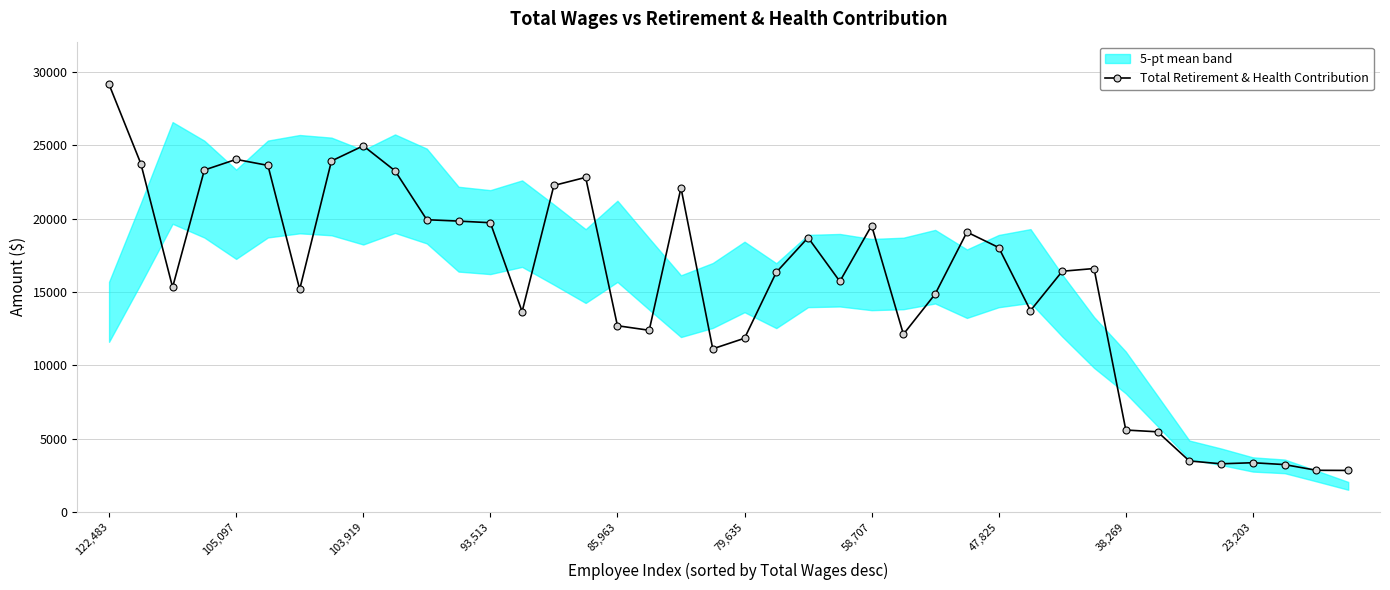

What is the minimum value for Total Retirement & Health Contribution?

2830